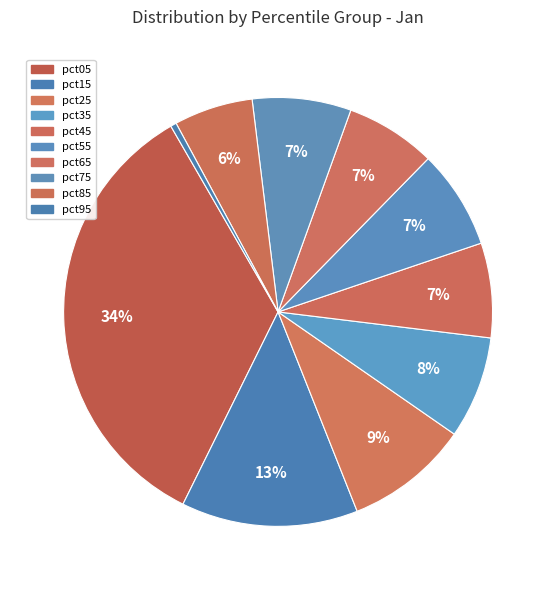

How many slices are in this pie chart?

10